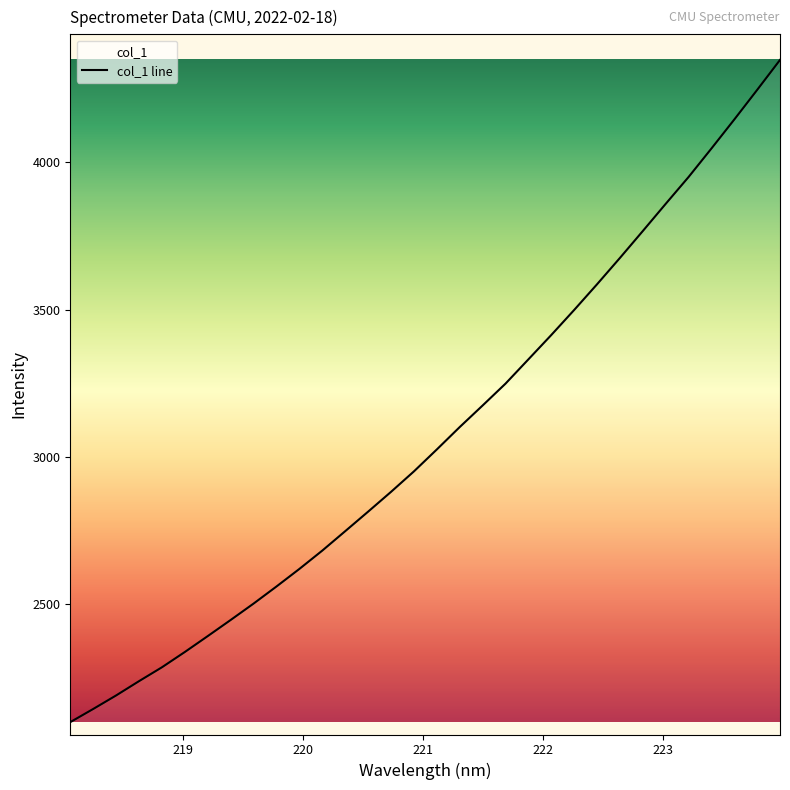

What is the greatest value displayed?

4347.9